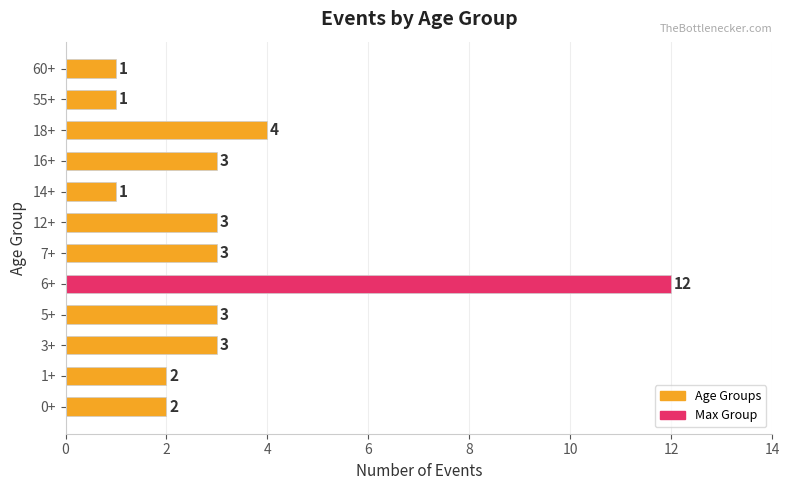

Reading bottom to top, extract all data points from this chart.

0+=2	1+=2	3+=3	5+=3	6+=12	7+=3	12+=3	14+=1	16+=3	18+=4	55+=1	60+=1